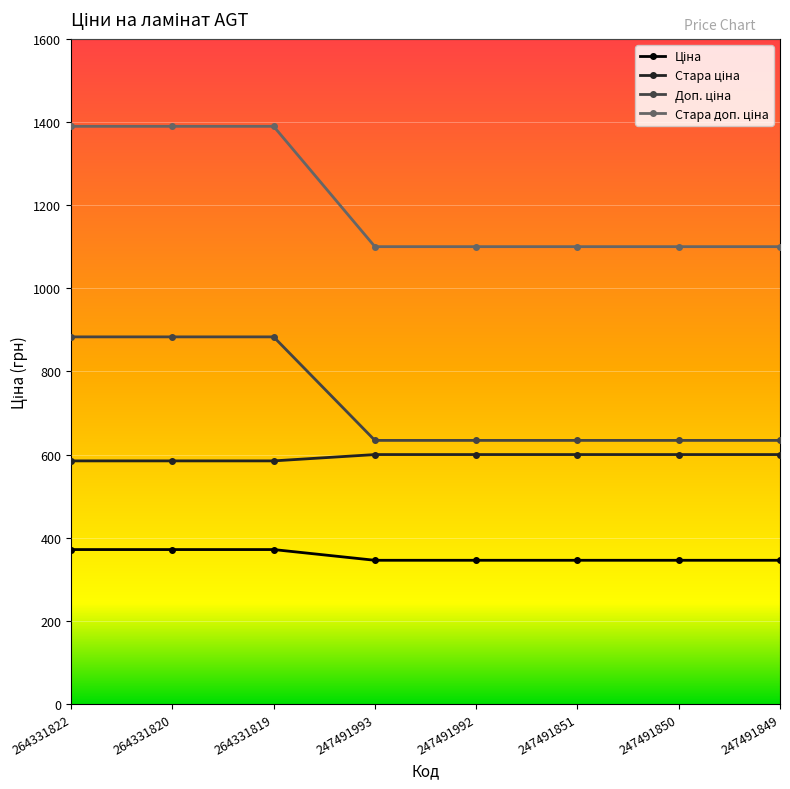

What is the total value across all series at 264331819?

3228.6